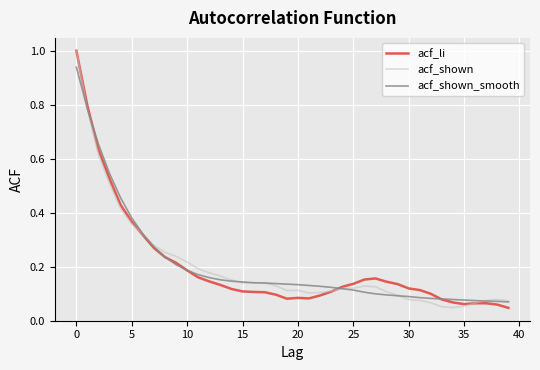

What is the highest value of the acf_shown series?

1.0